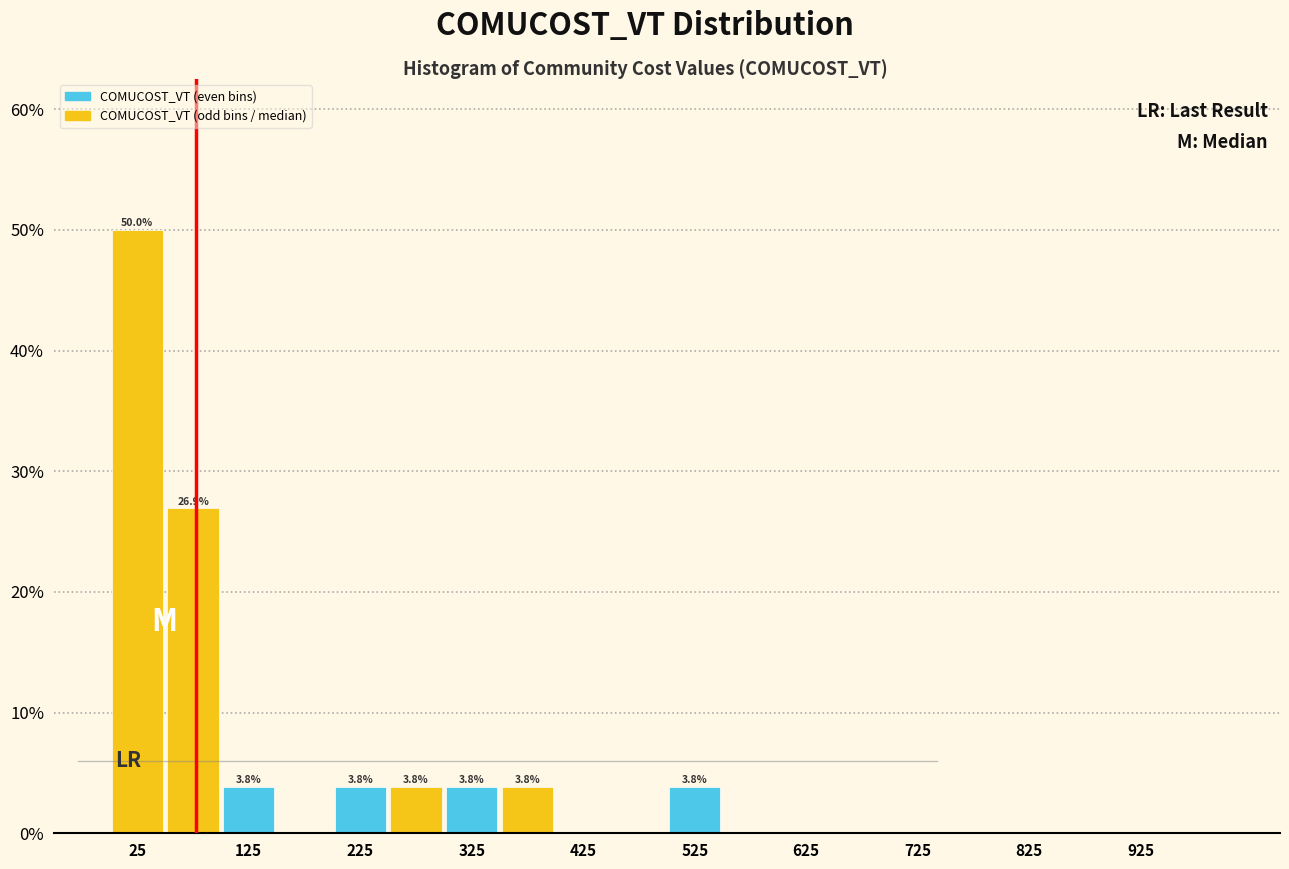

Which range on the x-axis has the tallest bar?

0 to 50